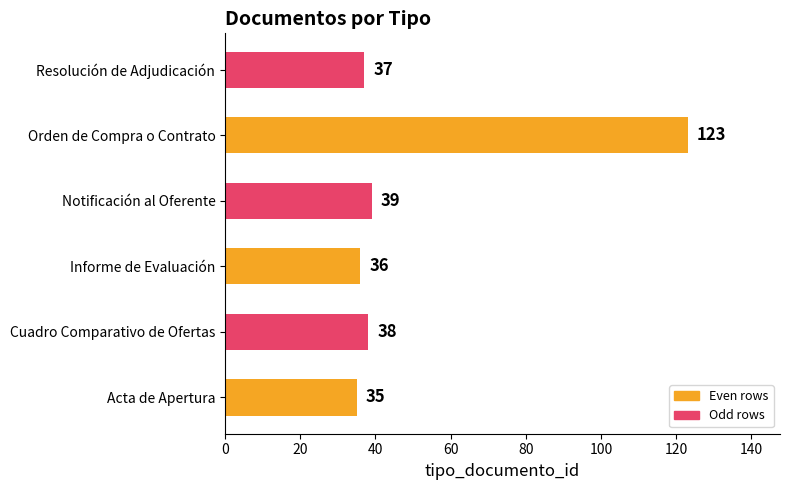

How many distinct data groups are displayed?

1